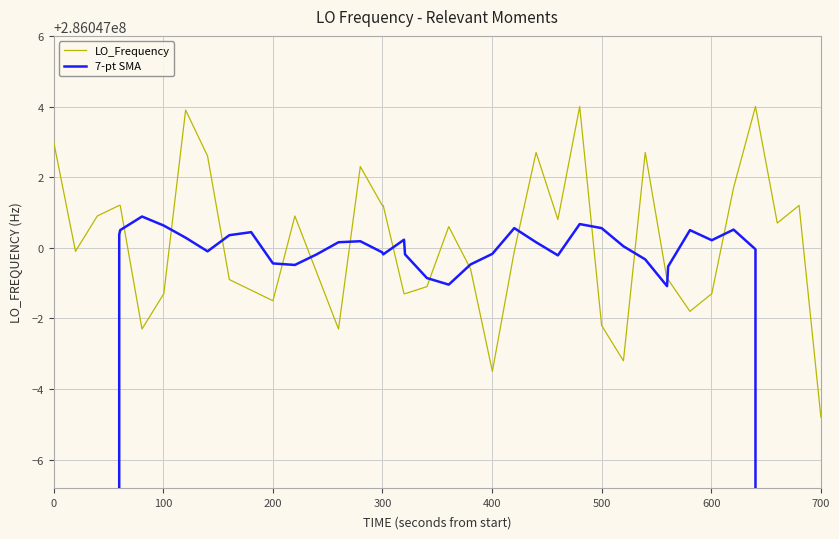

Is this an area chart (filled region under the line)?

No